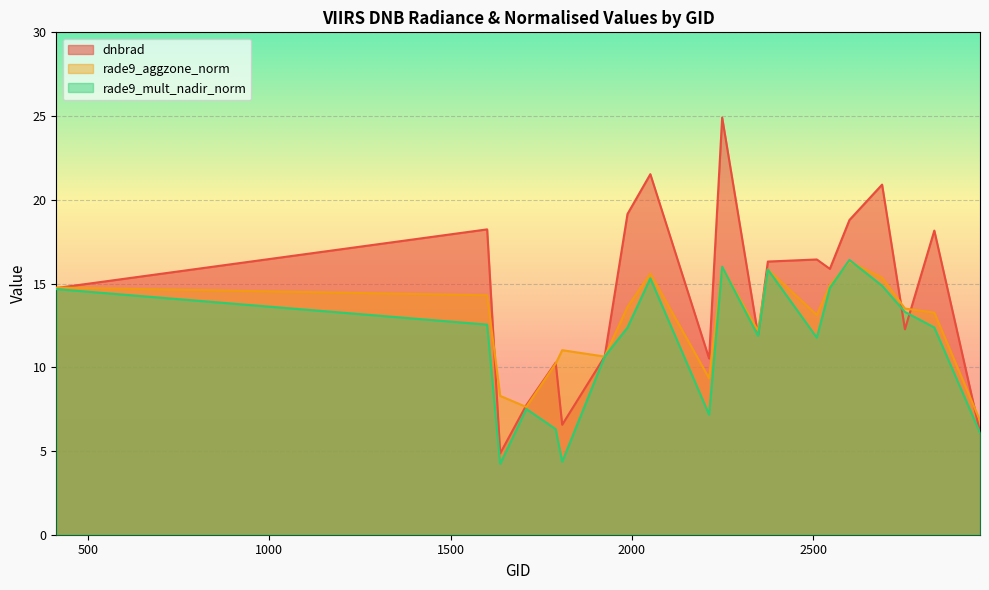

The dnbrad series shows 20.9 at 2690. True or false?

True